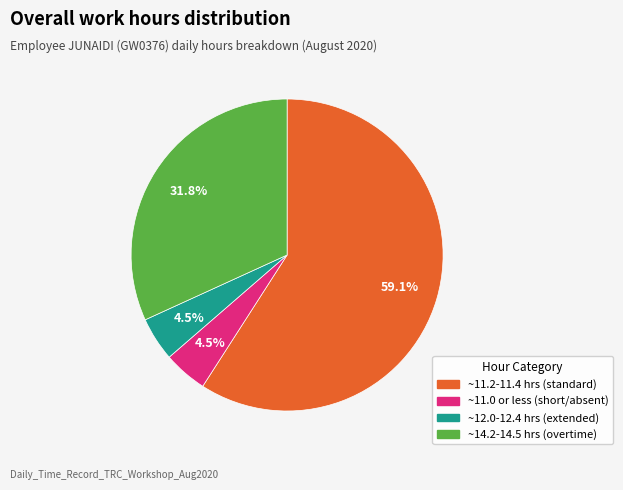

Does any single category account for the majority?

Yes